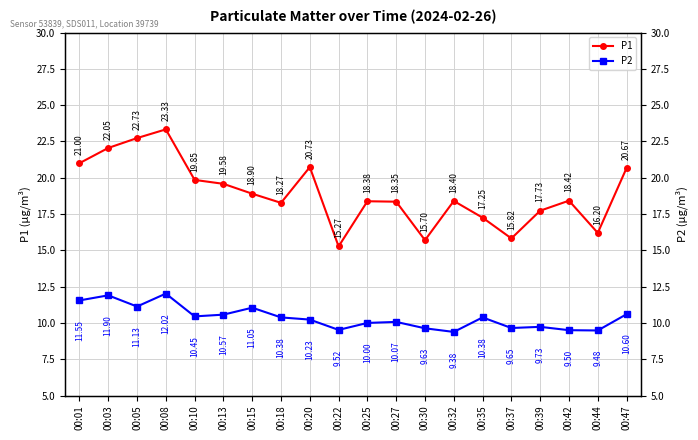

Rank the series at 00:03 from highest to lowest value.

P1, P2